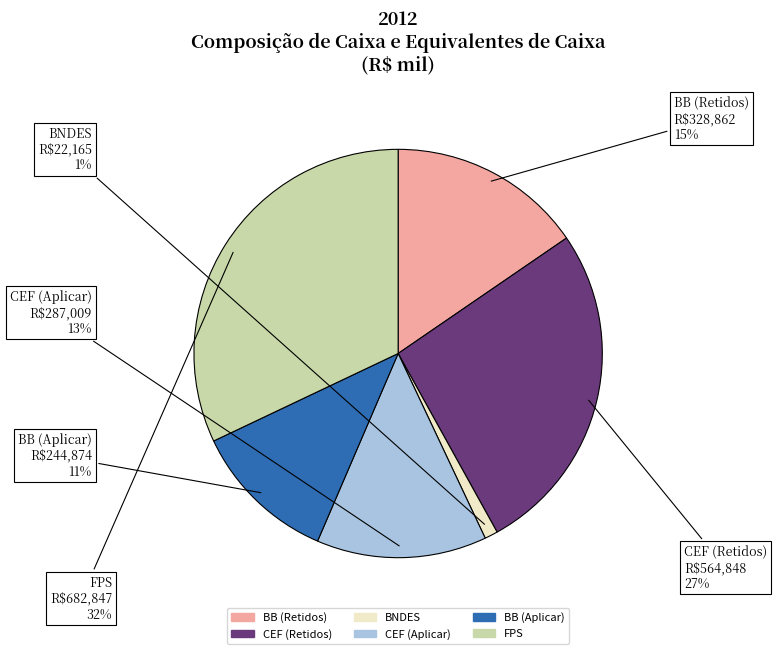

Is it true that BB (Aplicar) is 11% of the pie?

True